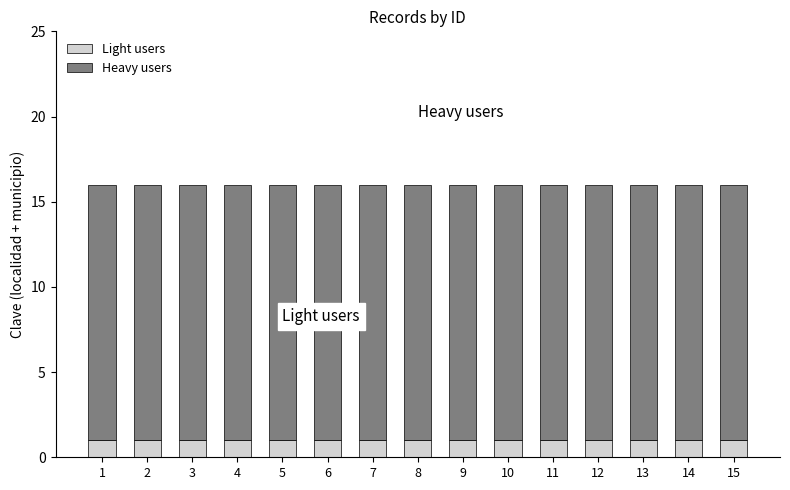

The Light users series shows 1 at 13. True or false?

True